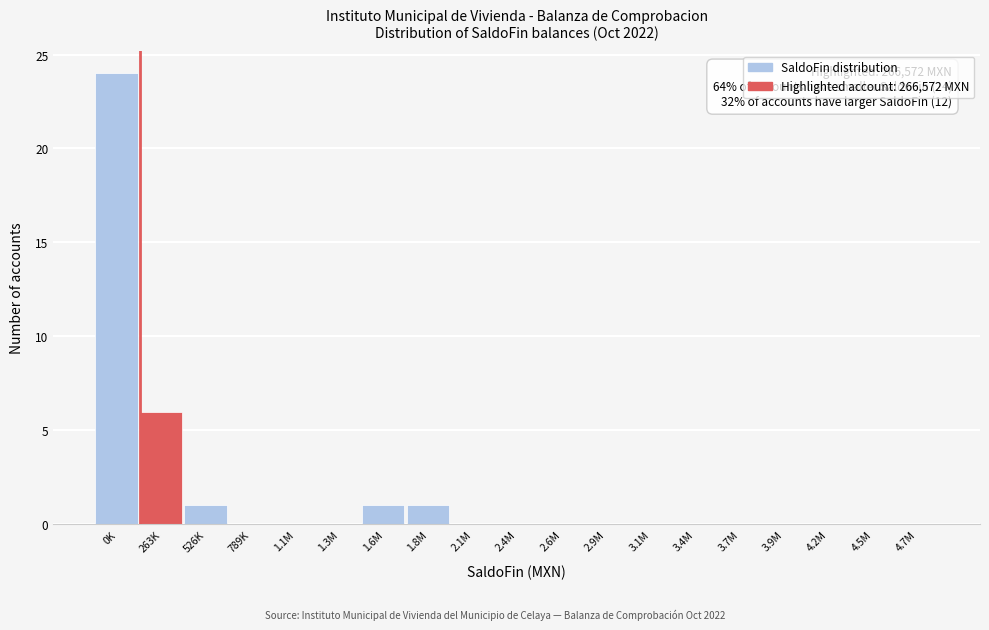

Reading left to right, list all the values displayed in this chart.

0K=24	263K=6	526K=1	789K=0	1.1M=0	1.3M=0	1.6M=1	1.8M=1	2.1M=0	2.4M=0	2.6M=0	2.9M=0	3.1M=0	3.4M=0	3.7M=0	3.9M=0	4.2M=0	4.5M=0	4.7M=0